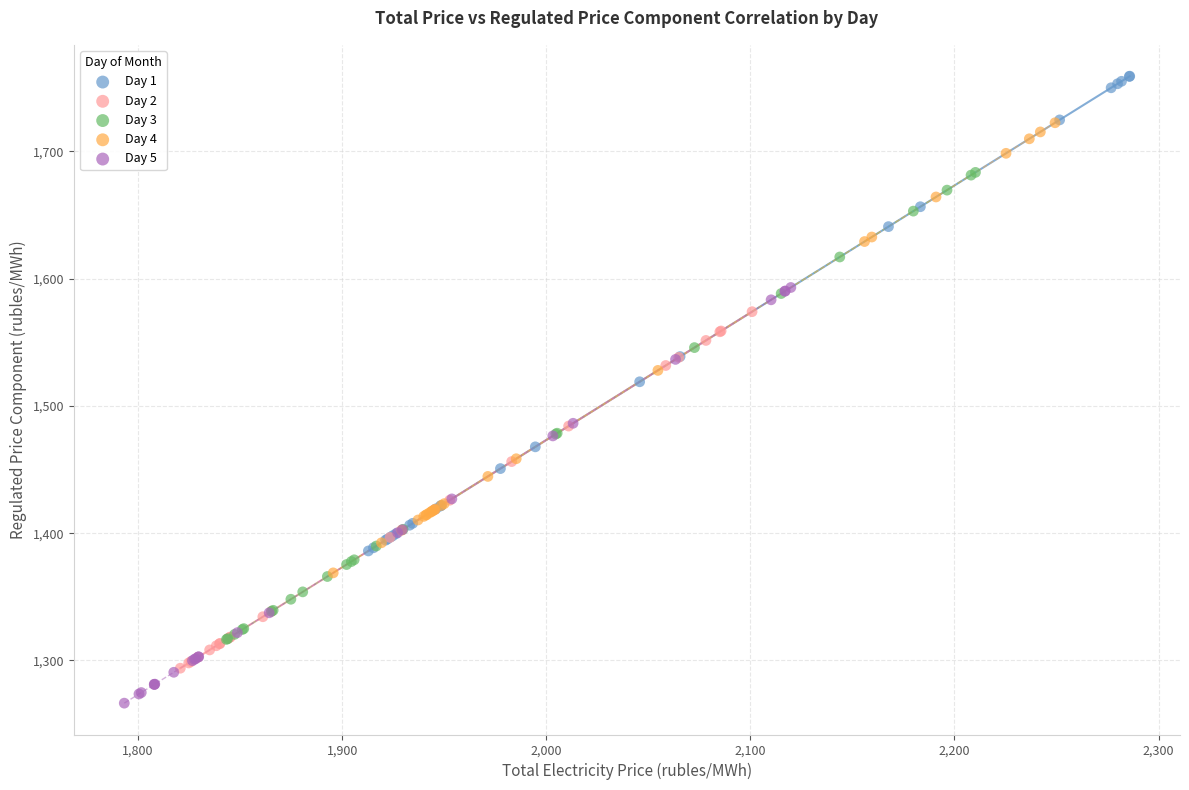

Which series contains the highest Y value?

Day 1